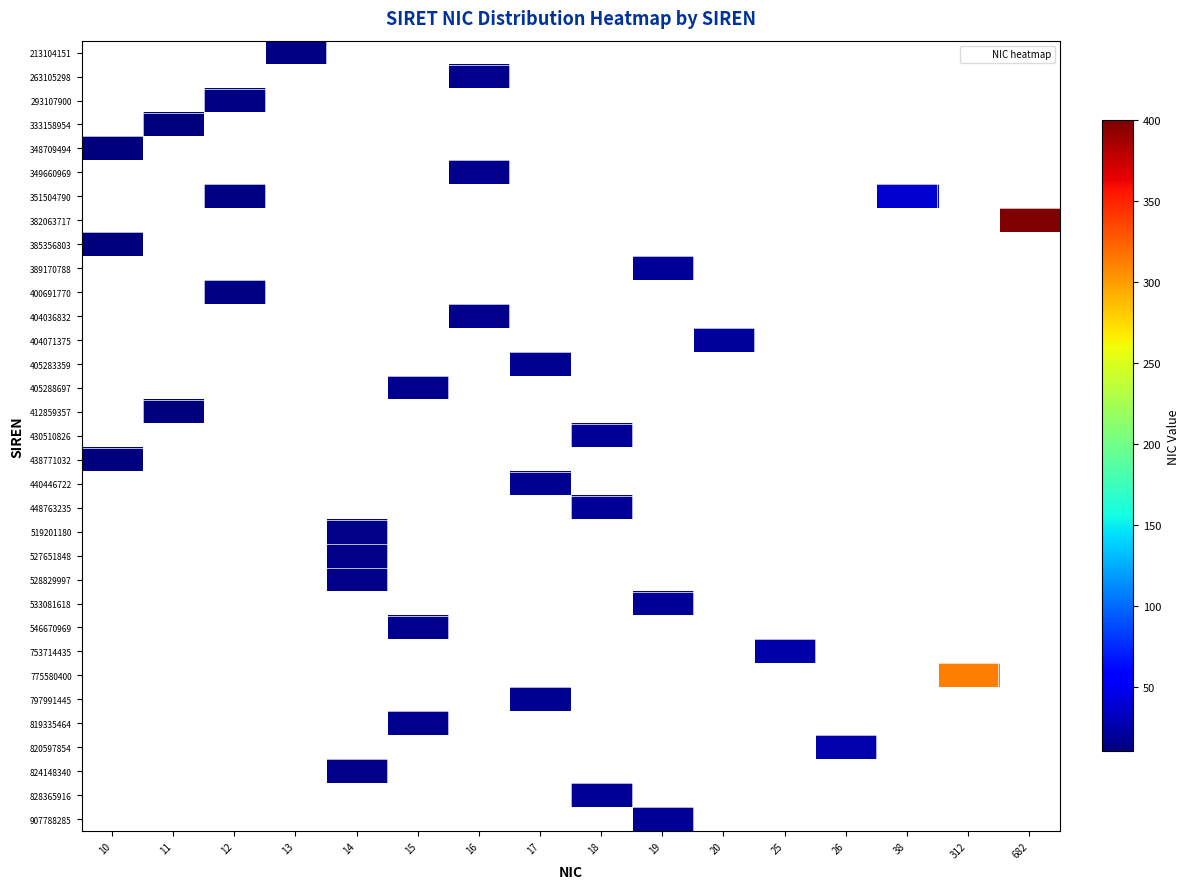

At which category is the sum across all series the highest?

682